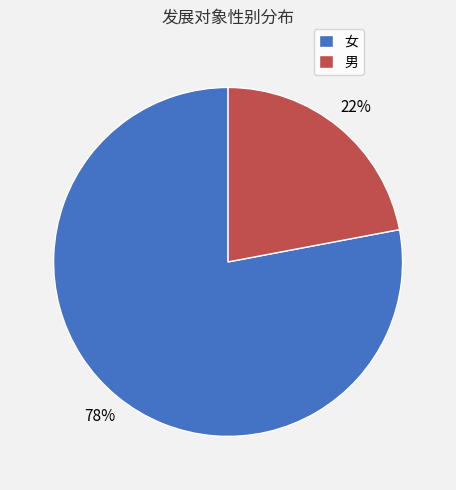

Count the number of slices in the pie.

2